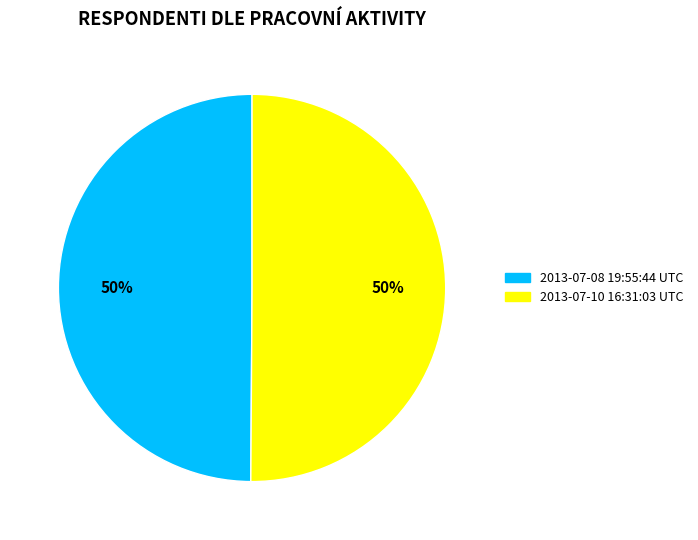

How many segments does this pie chart have?

2